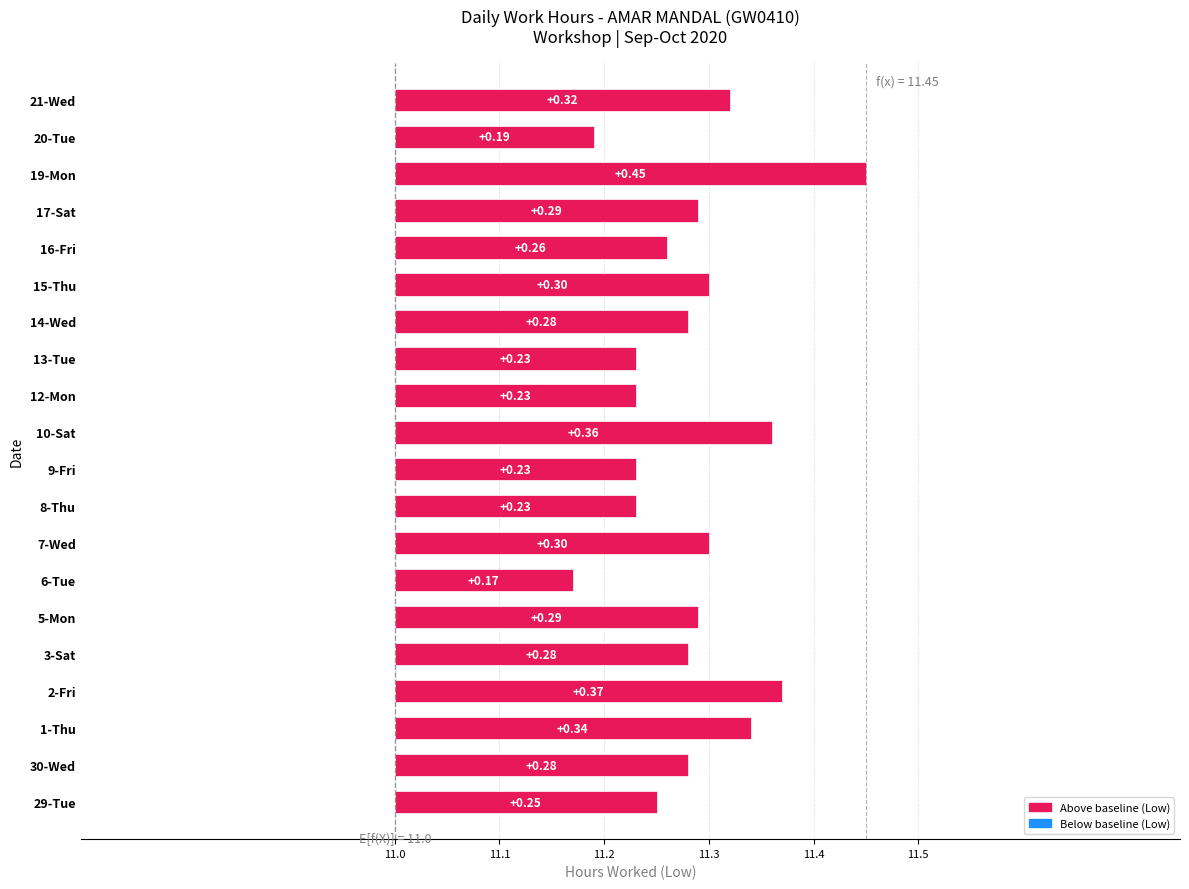

Count the values in the range 0 to 1.

20